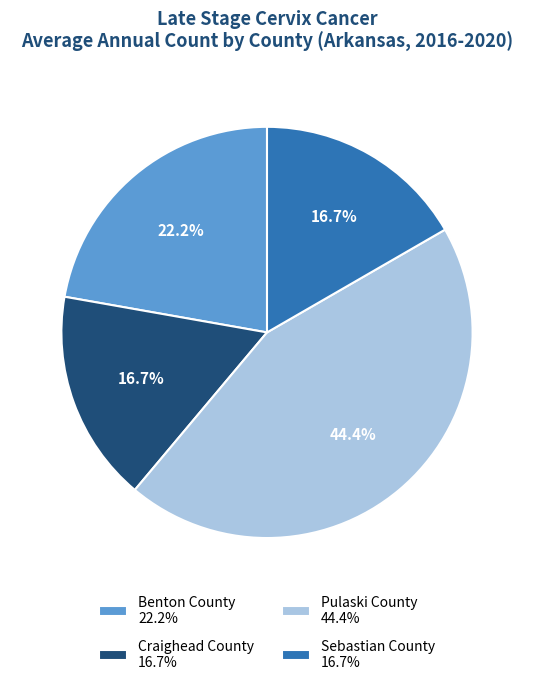

What percentage is the Sebastian County slice, to the nearest percent?

17%